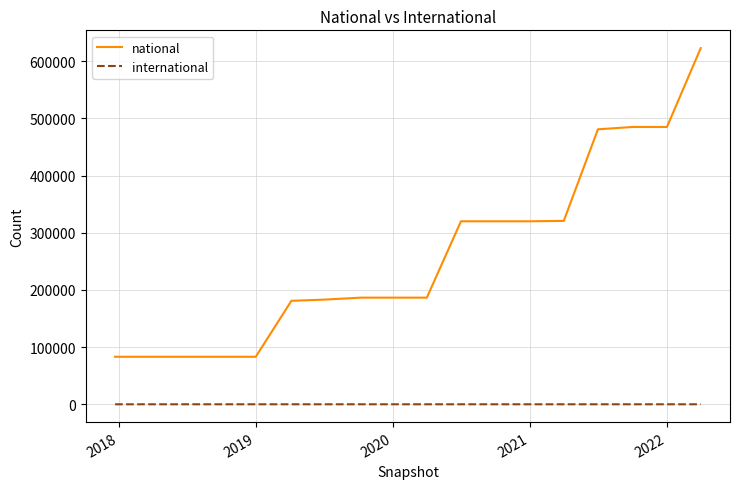

What is the difference between the second highest and second lowest values in the national series?

401992